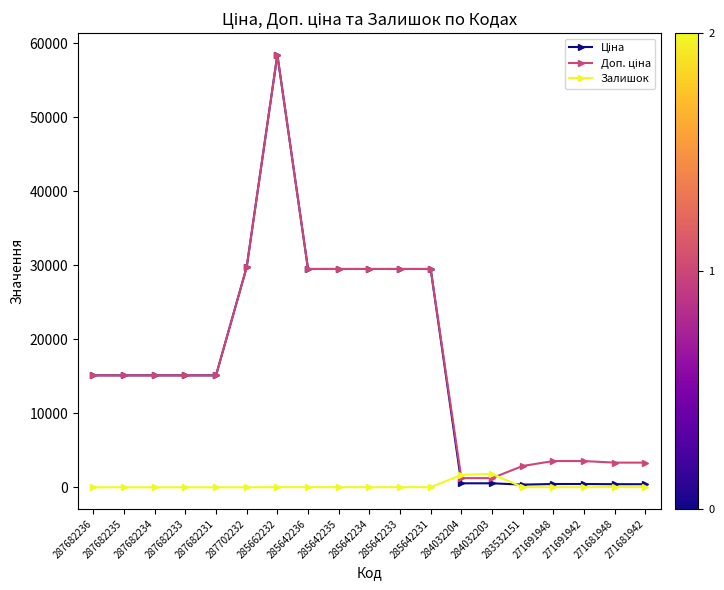

At which category does the chart reach its peak across all series?

285662232